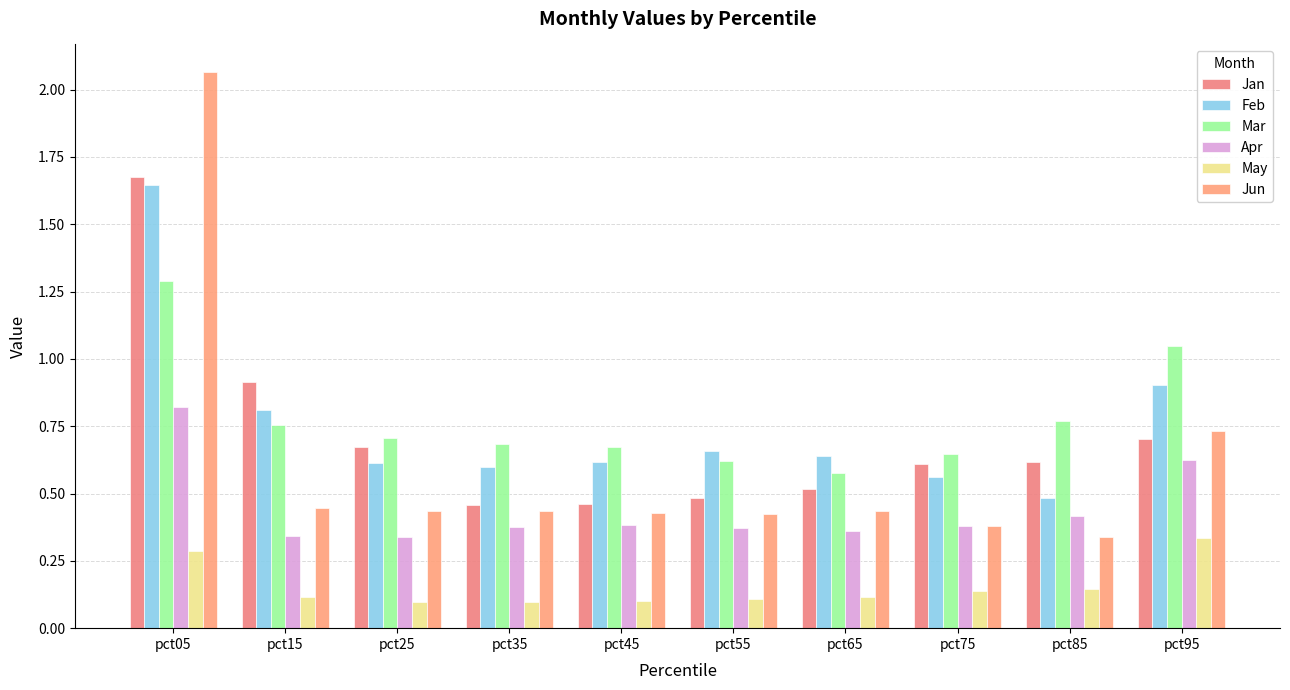

Reading right to left, list all the values displayed in this chart.

Jan: 0.7	0.6	0.6	0.5	0.5	0.5	0.5	0.7	0.9	1.7
Feb: 0.9	0.5	0.6	0.6	0.7	0.6	0.6	0.6	0.8	1.6
Mar: 1.0	0.8	0.6	0.6	0.6	0.7	0.7	0.7	0.8	1.3
Apr: 0.6	0.4	0.4	0.4	0.4	0.4	0.4	0.3	0.3	0.8
May: 0.3	0.1	0.1	0.1	0.1	0.1	0.1	0.1	0.1	0.3
Jun: 0.7	0.3	0.4	0.4	0.4	0.4	0.4	0.4	0.4	2.1